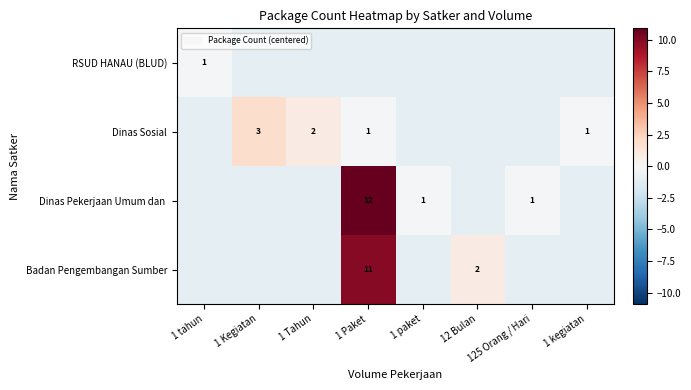

At how many categories does at least one series exceed 0?

4